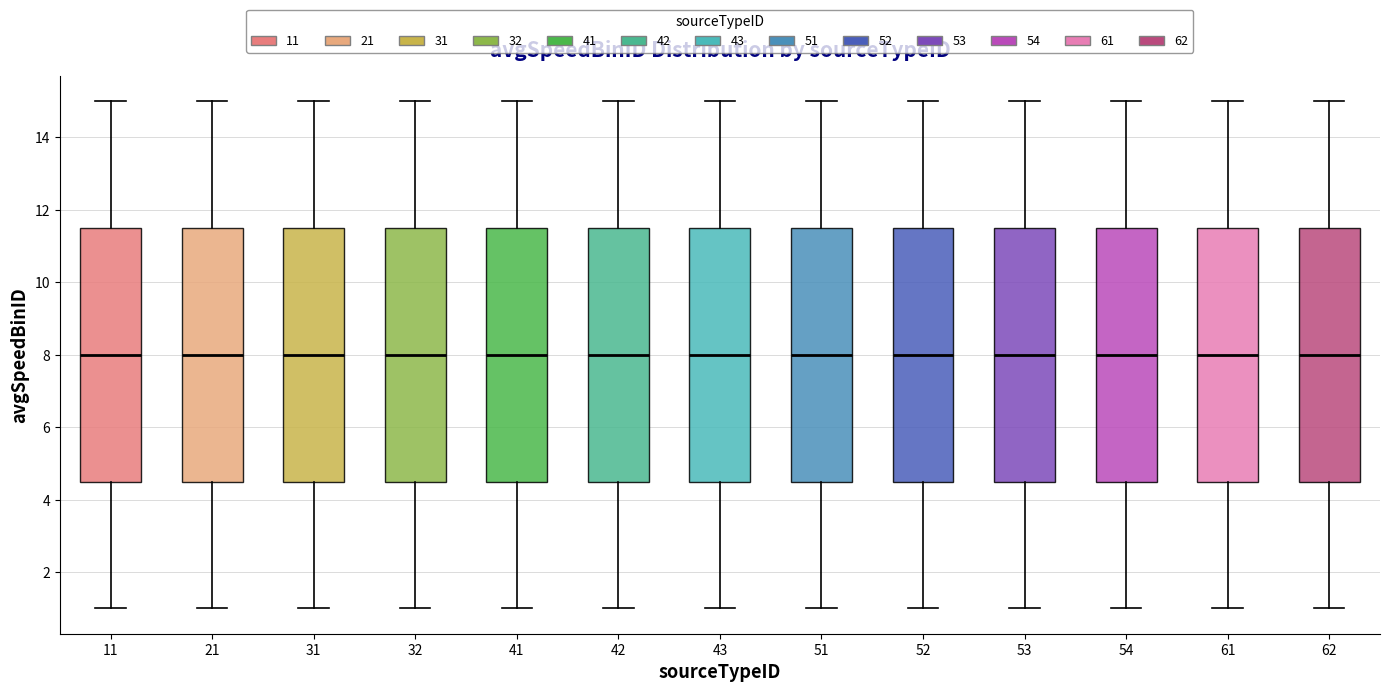

Reading left to right, transcribe this box plot: for each box, give where its median line is, the range the box spans, and where its two whiskers end, as read against the y-axis. The values are not printed on the chart, so give them approximately, as read against the axis.

11: median 8.0, box 4.6 to 11.6, whiskers 1.0 to 15.0
21: median 8.0, box 4.6 to 11.6, whiskers 1.0 to 15.0
31: median 8.0, box 4.6 to 11.6, whiskers 1.0 to 15.0
32: median 8.0, box 4.6 to 11.6, whiskers 1.0 to 15.0
41: median 8.0, box 4.6 to 11.6, whiskers 1.0 to 15.0
42: median 8.0, box 4.6 to 11.6, whiskers 1.0 to 15.0
43: median 8.0, box 4.6 to 11.6, whiskers 1.0 to 15.0
51: median 8.0, box 4.6 to 11.6, whiskers 1.0 to 15.0
52: median 8.0, box 4.6 to 11.6, whiskers 1.0 to 15.0
53: median 8.0, box 4.6 to 11.6, whiskers 1.0 to 15.0
54: median 8.0, box 4.6 to 11.6, whiskers 1.0 to 15.0
61: median 8.0, box 4.6 to 11.6, whiskers 1.0 to 15.0
62: median 8.0, box 4.6 to 11.6, whiskers 1.0 to 15.0